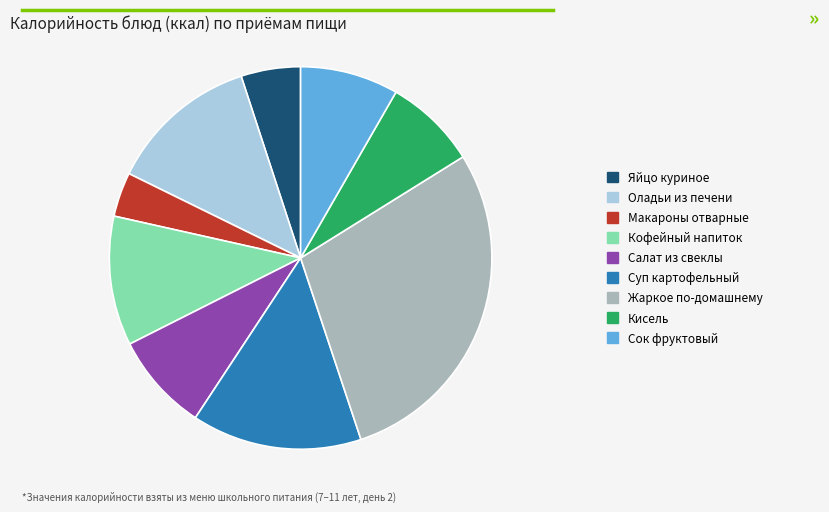

How many segments does this pie chart have?

9